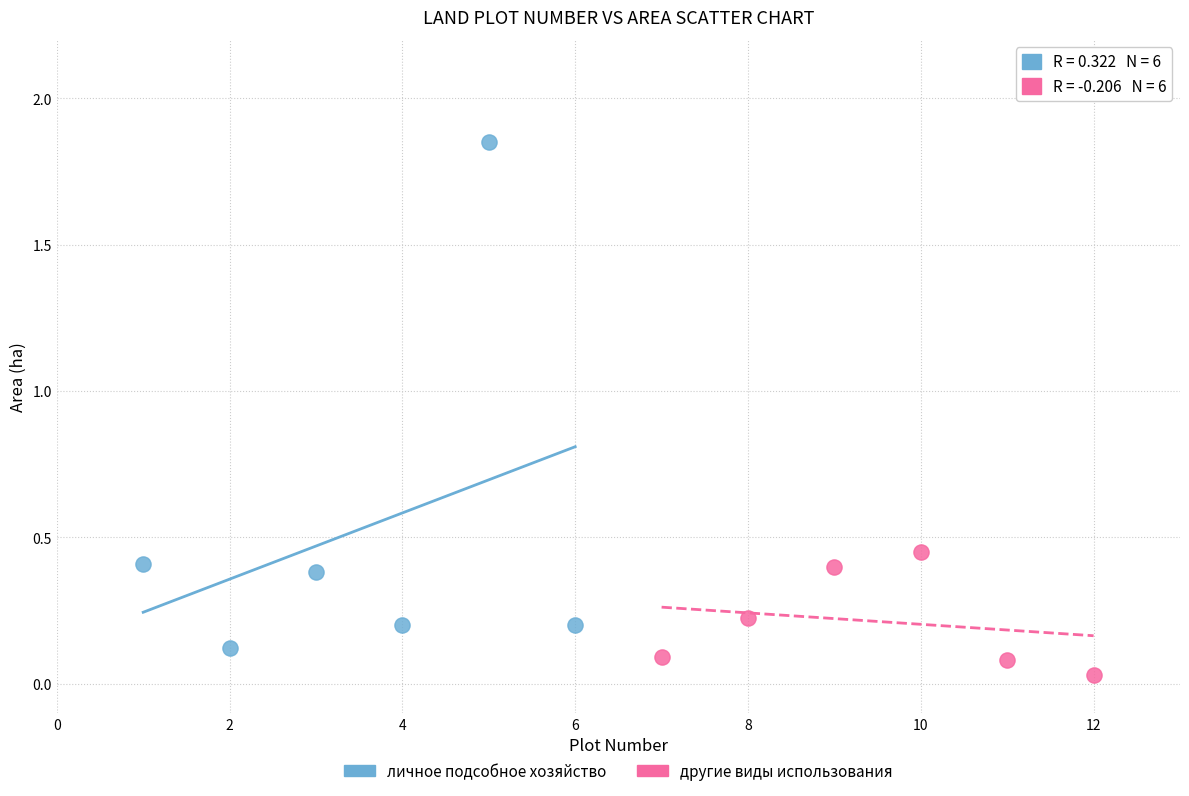

Which series has the widest spread of Y values?

личное подсобное хозяйство